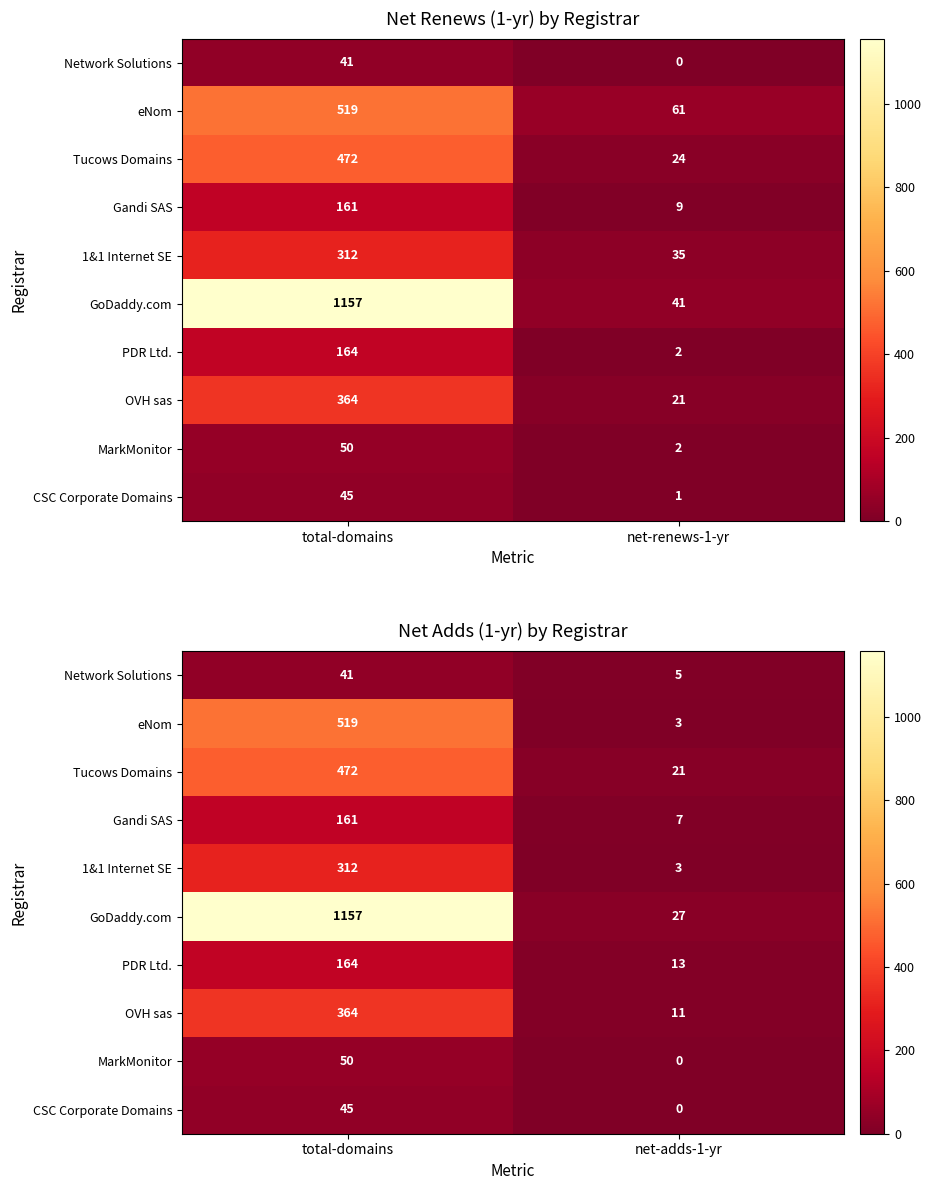

At which label does Tucows Domains reach its peak?

total-domains